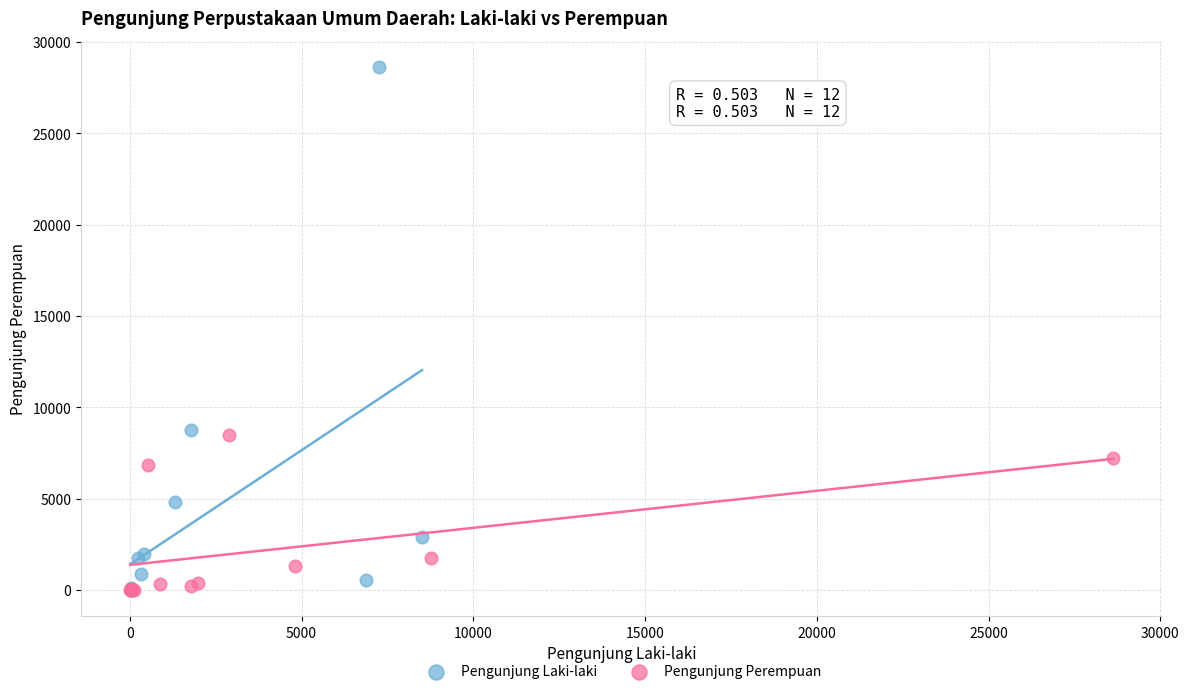

Which series reaches the maximum Y coordinate?

Pengunjung Laki-laki